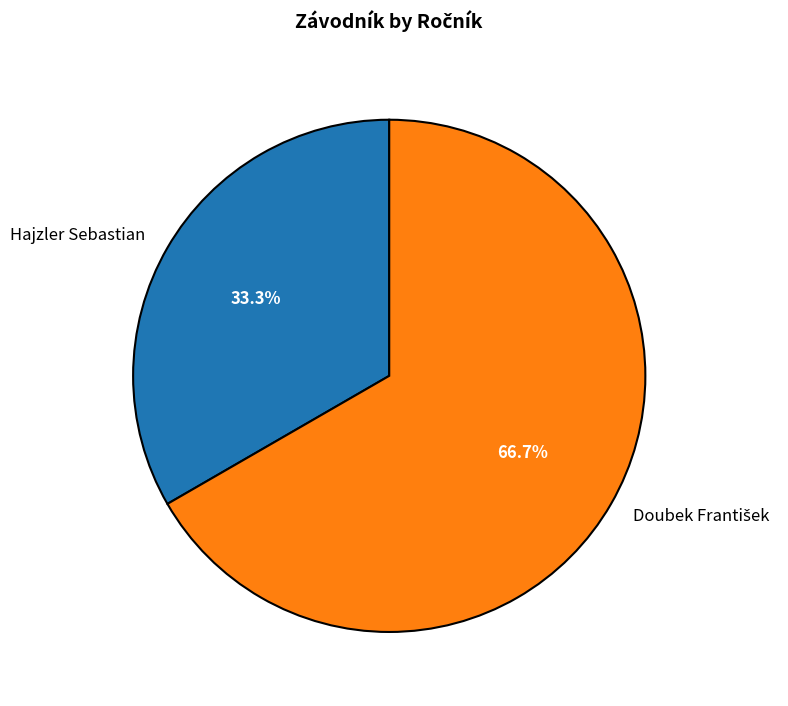

Is Hajzler Sebastian the majority of the pie?

No